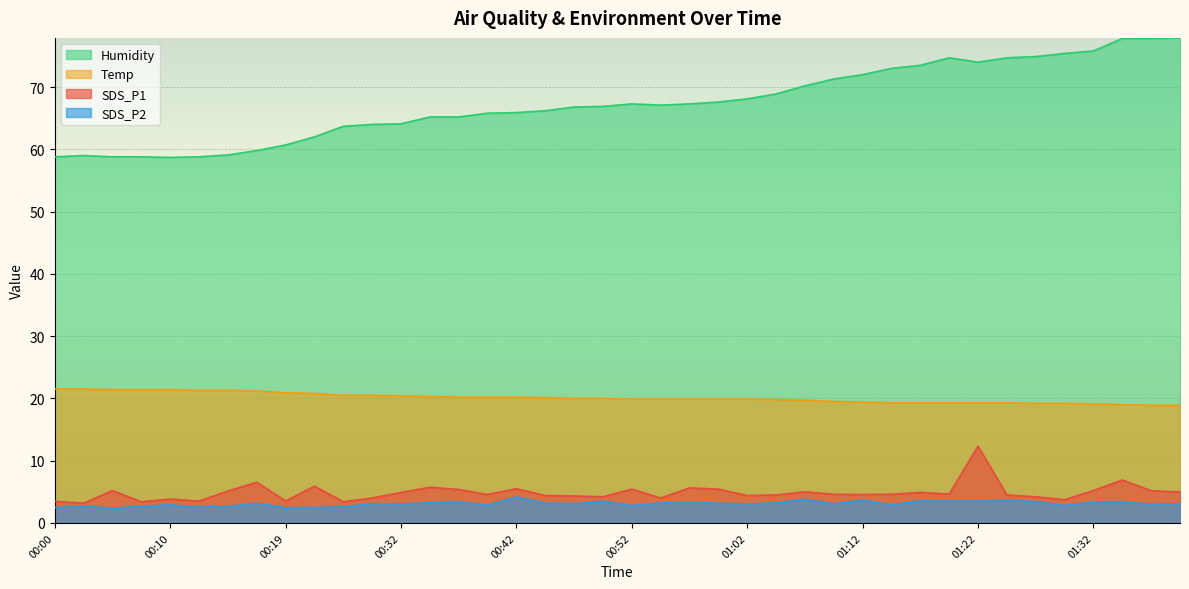

List the series in order of their peak value, lowest first.

SDS_P2, SDS_P1, Temp, Humidity